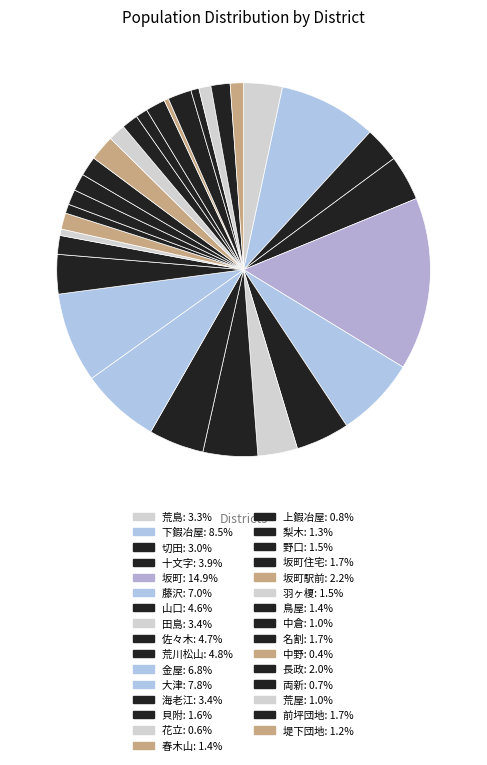

What is the smallest slice in the pie chart?

中野